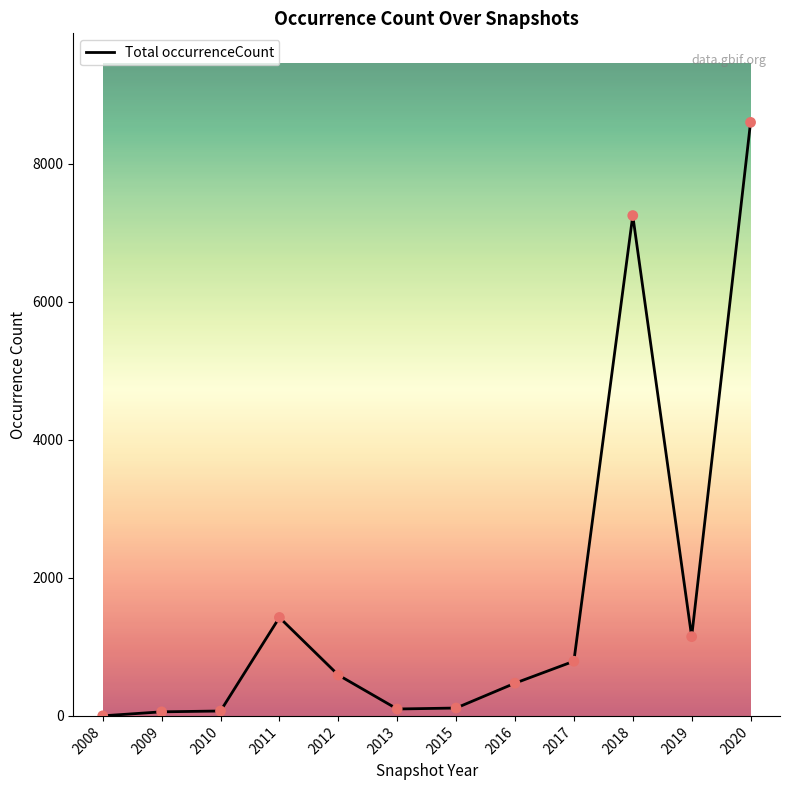

What is the change in value from 2011 to 2019?

-278